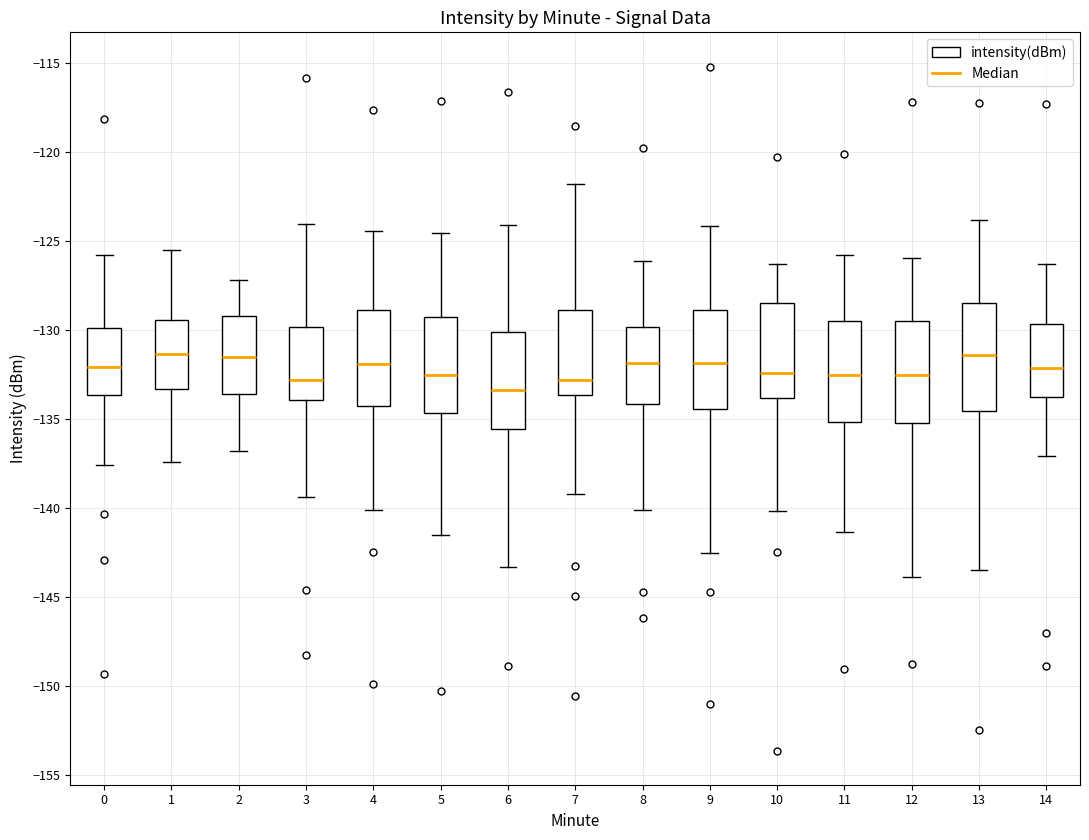

Reading left to right, read every box against the y-axis: the position of its median line, the range the box covers, and the ends of its whiskers. The values are not printed on the chart, so give them approximately, as read against the axis.

0: median -132.0, box -133.5 to -130.0, whiskers -137.5 to -126.0
1: median -131.5, box -133.5 to -129.5, whiskers -137.5 to -125.5
2: median -131.5, box -133.5 to -129.0, whiskers -137.0 to -127.0
3: median -133.0, box -134.0 to -130.0, whiskers -139.5 to -124.0
4: median -132.0, box -134.5 to -129.0, whiskers -140.0 to -124.5
5: median -132.5, box -134.5 to -129.5, whiskers -141.5 to -124.5
6: median -133.5, box -135.5 to -130.0, whiskers -143.5 to -124.0
7: median -133.0, box -133.5 to -129.0, whiskers -139.0 to -122.0
8: median -132.0, box -134.0 to -130.0, whiskers -140.0 to -126.0
9: median -132.0, box -134.5 to -129.0, whiskers -142.5 to -124.0
10: median -132.5, box -134.0 to -128.5, whiskers -140.0 to -126.5
11: median -132.5, box -135.0 to -129.5, whiskers -141.5 to -126.0
12: median -132.5, box -135.5 to -129.5, whiskers -144.0 to -126.0
13: median -131.5, box -134.5 to -128.5, whiskers -143.5 to -124.0
14: median -132.0, box -134.0 to -129.5, whiskers -137.0 to -126.5